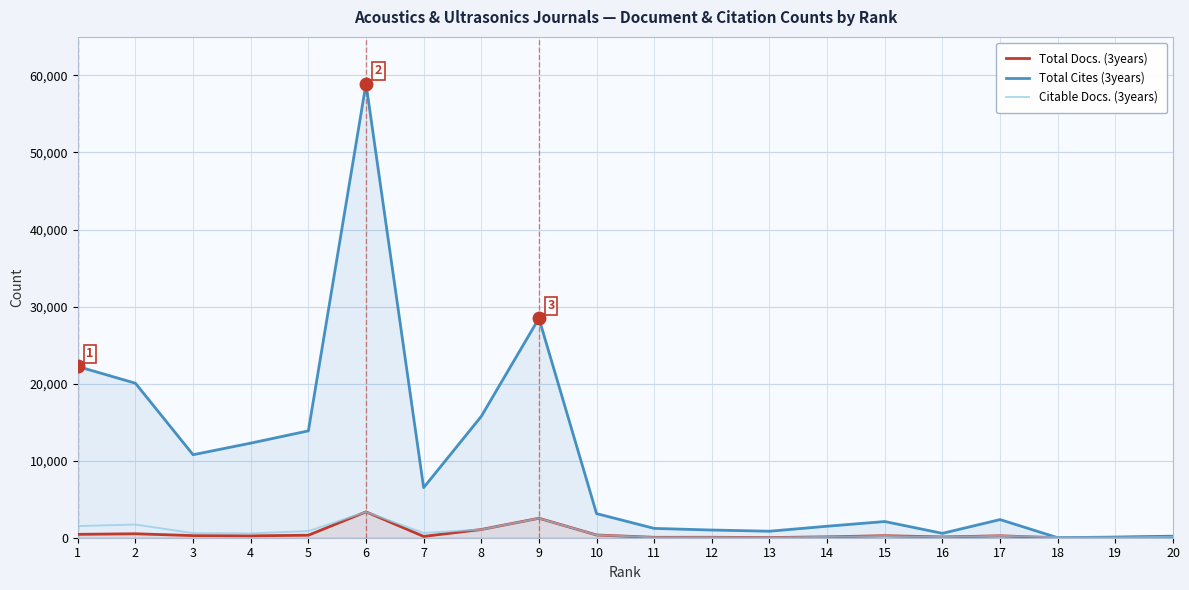

At which category does Total Docs. (3years) reach its first local peak?

2